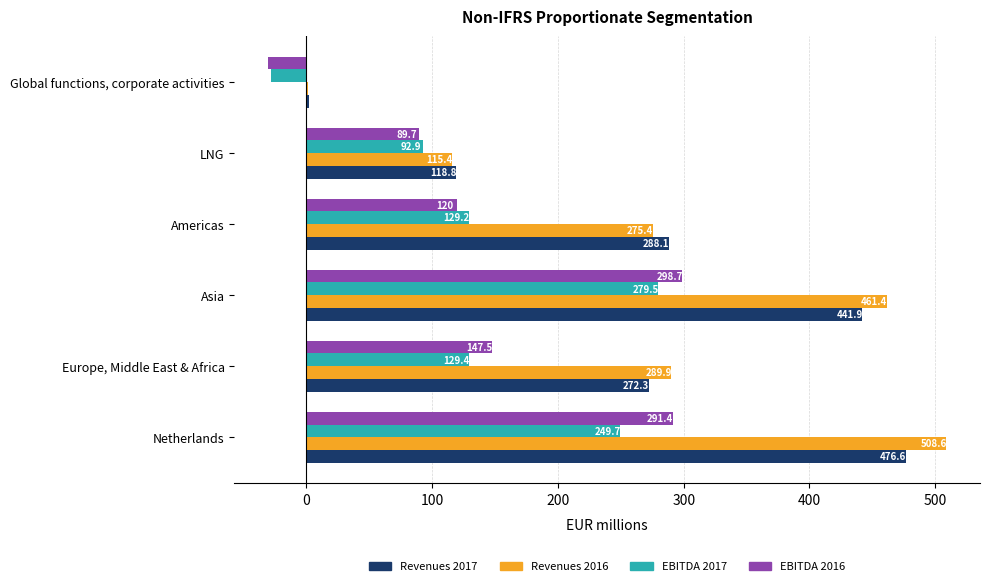

At which label does EBITDA 2016 reach its peak?

Asia